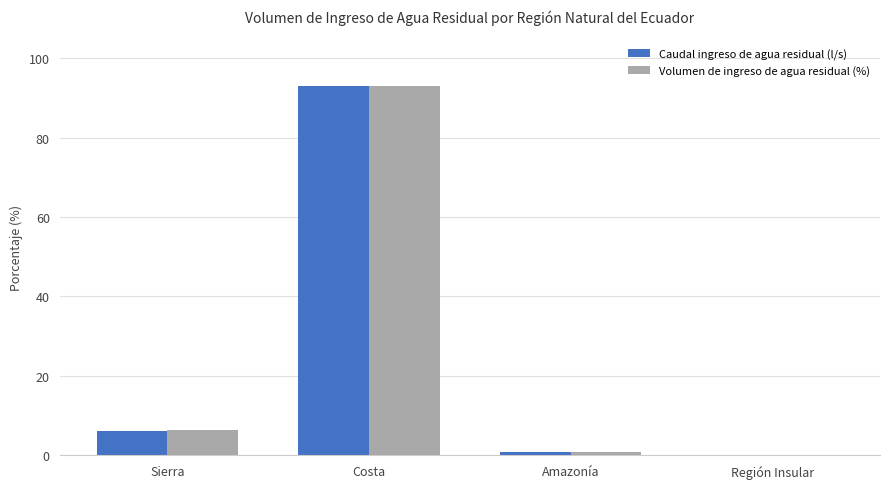

Is it true that Caudal ingreso de agua residual (l/s) equals 150.7 at Costa?

False